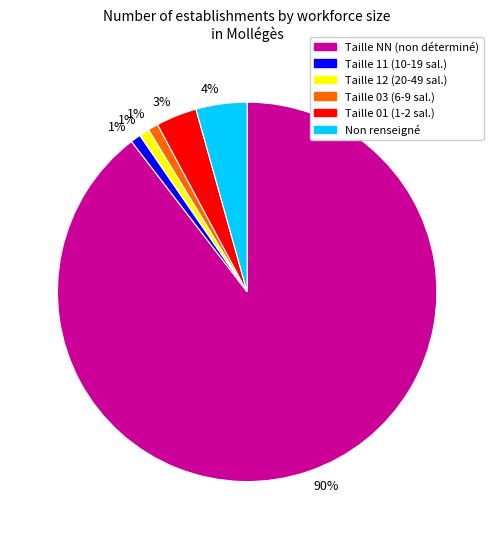

Is there a majority slice in this chart?

Yes